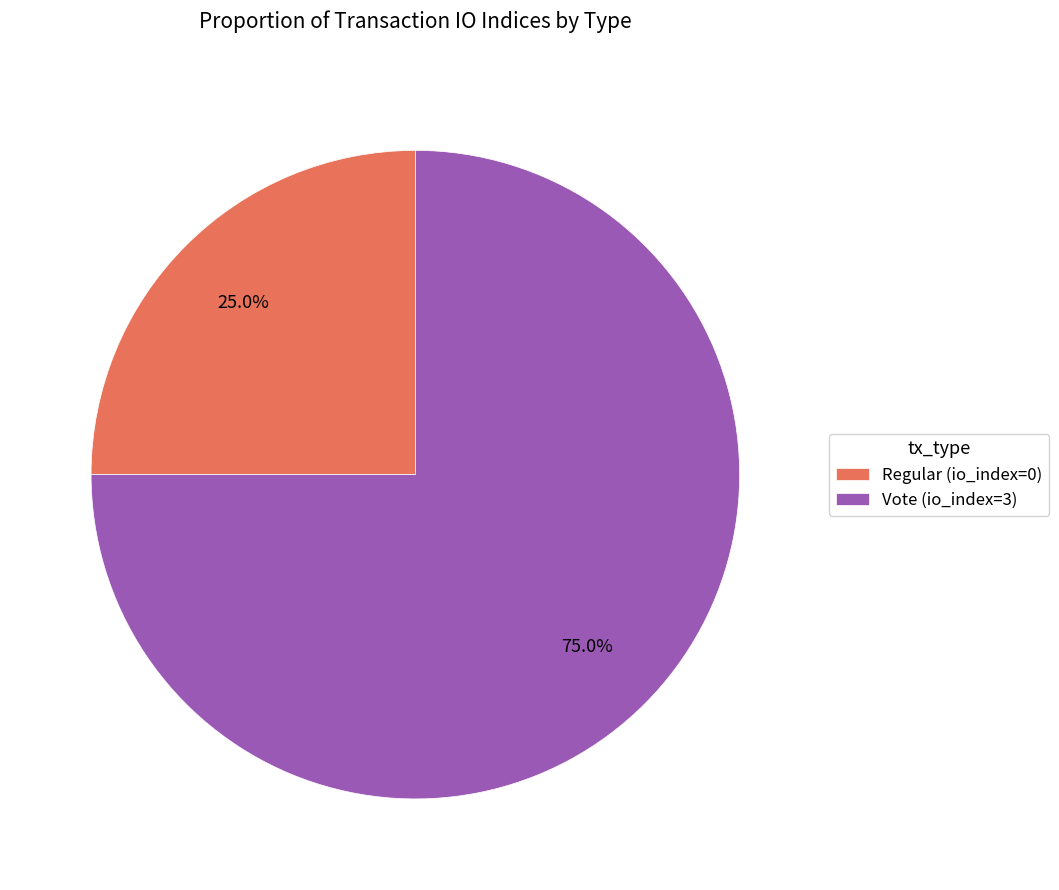

Which slice is the largest?

Vote (io_index=3)